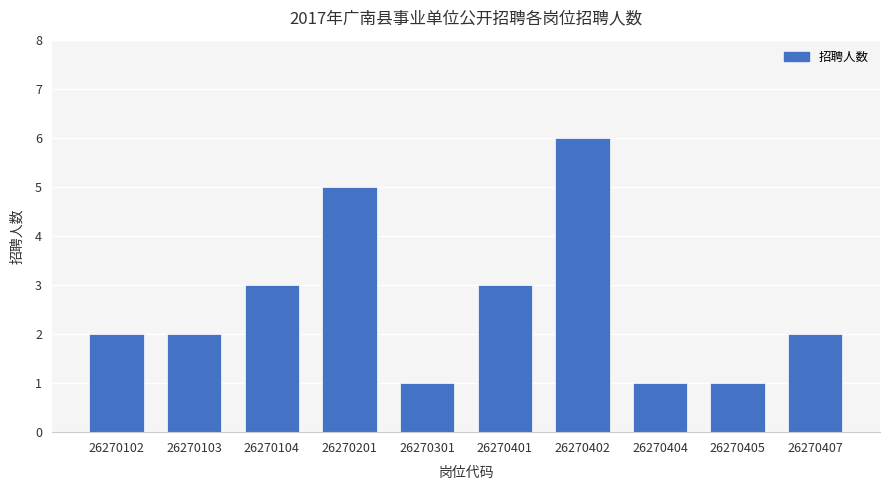

What is the sum of the values at 26270104 and 26270402?

9